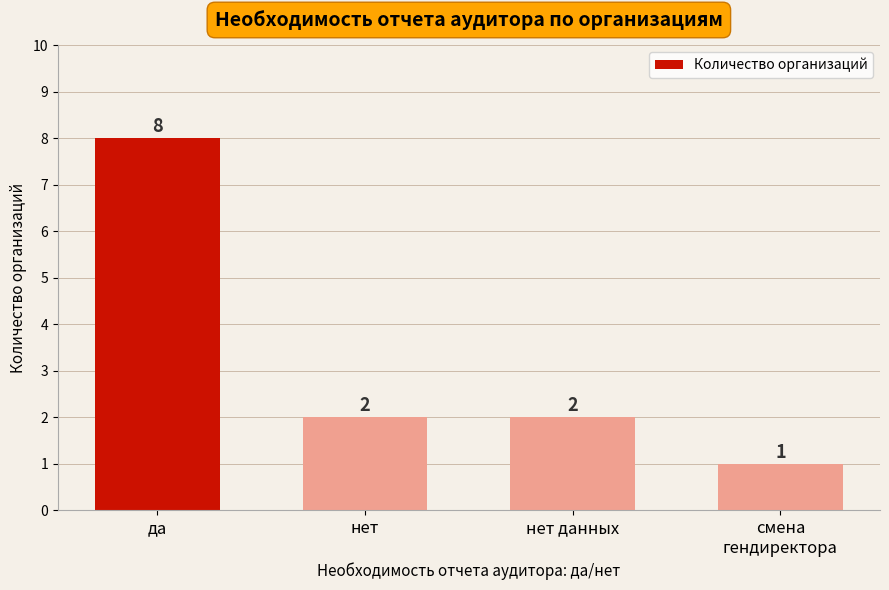

How many bars are there in total?

4